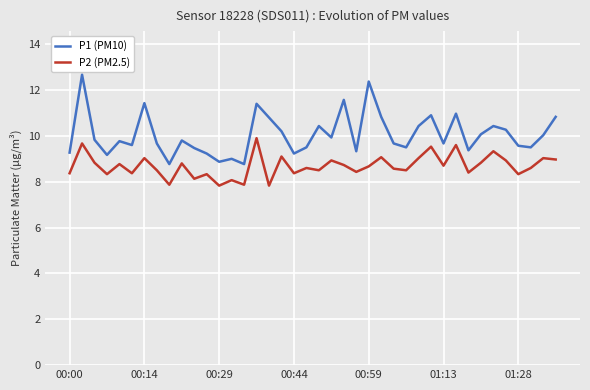

What is the difference between the maximum and minimum values in the P2 (PM2.5) series?

2.1